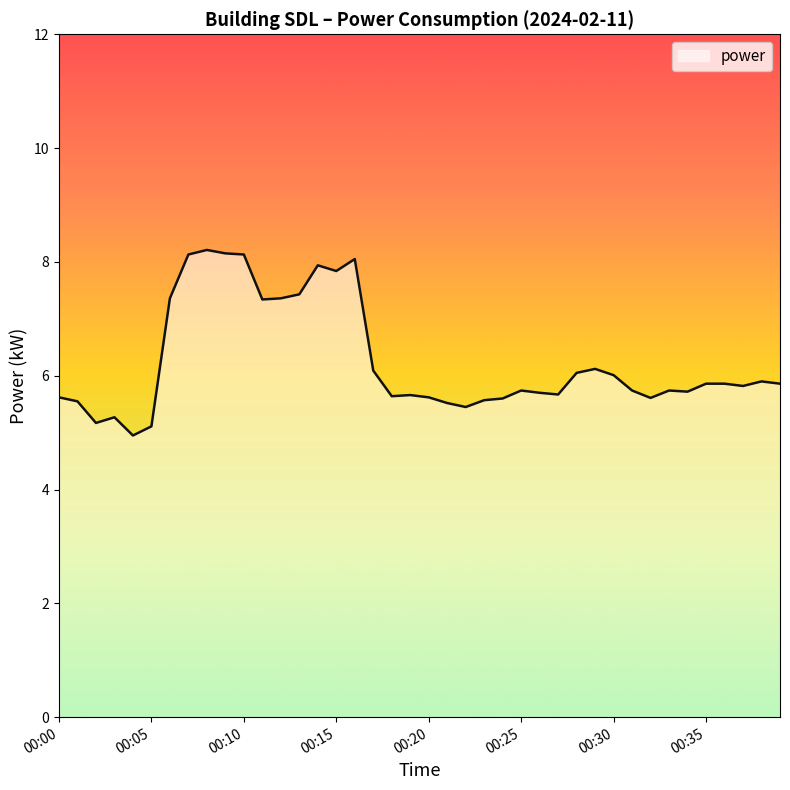

What is the smallest value displayed?

5.0